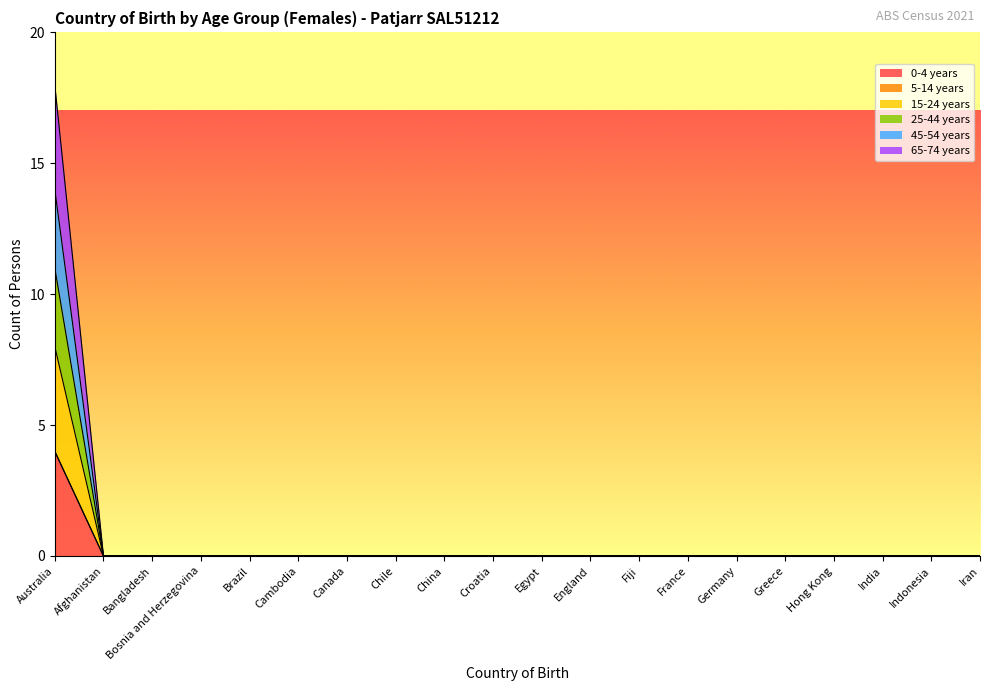

True or false: 45-54 years has a value of 0 at Germany.

True